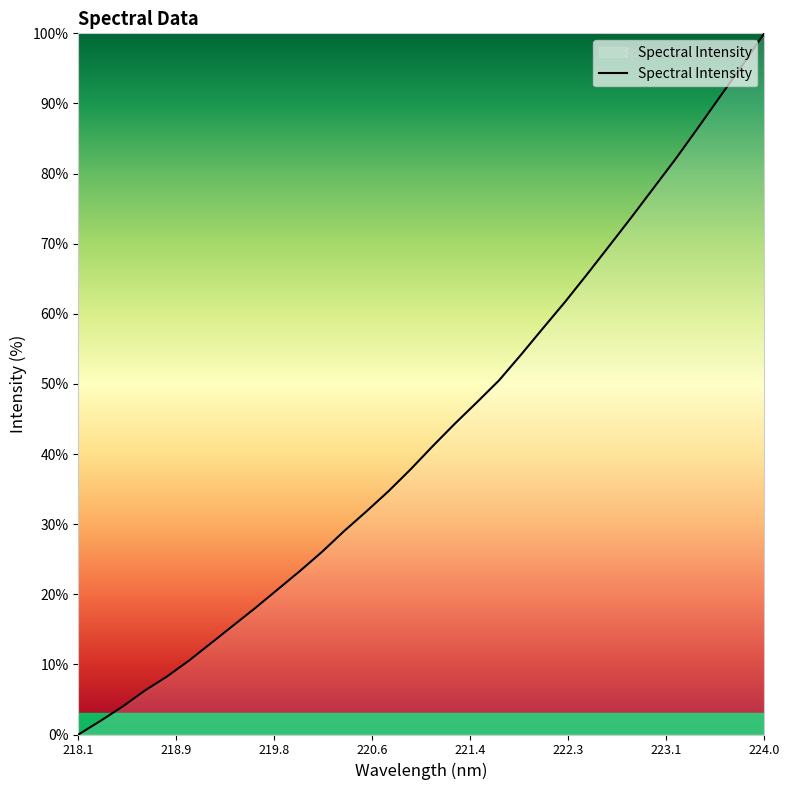

Does the chart have visible grid lines?

No